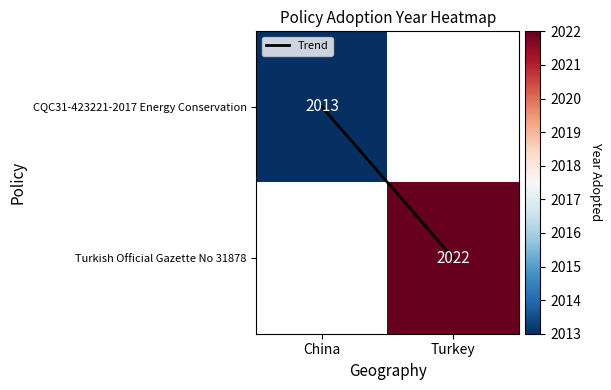

How many categories are shown in the chart?

2